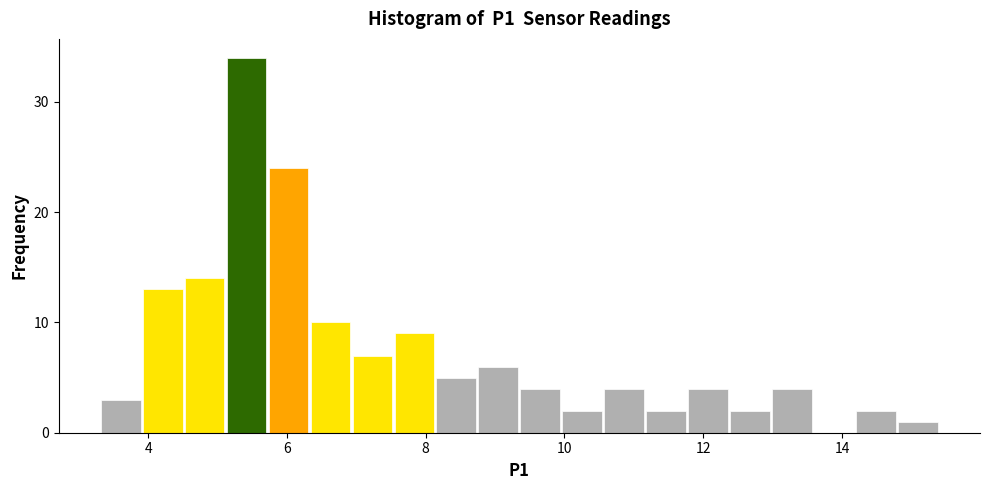

Around what value on the x-axis is the tallest bar? Give the approximate position of its centre, as read against the axis.

5.4